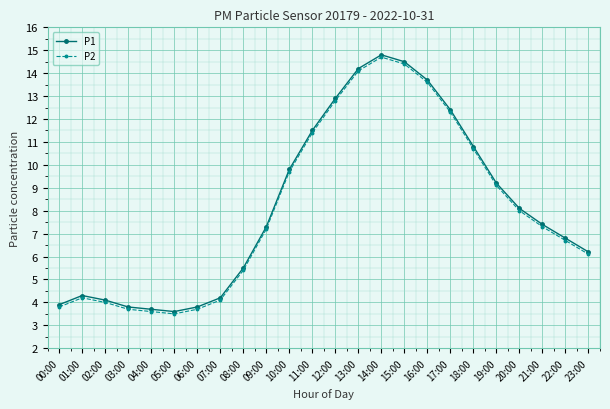

Where does the P1 series first go above 7?

09:00